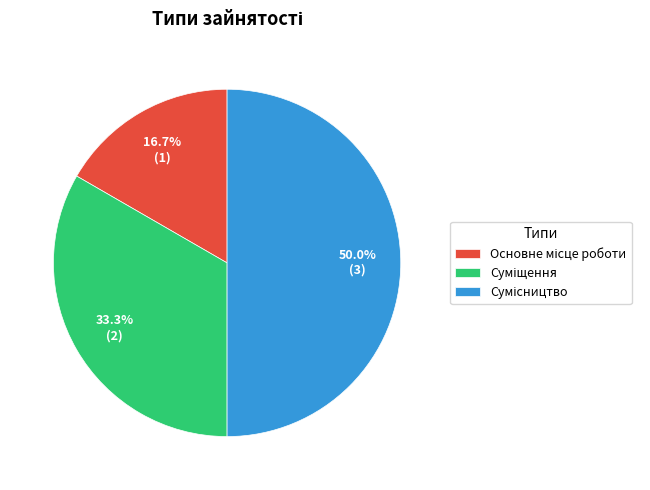

How many segments does this pie chart have?

3